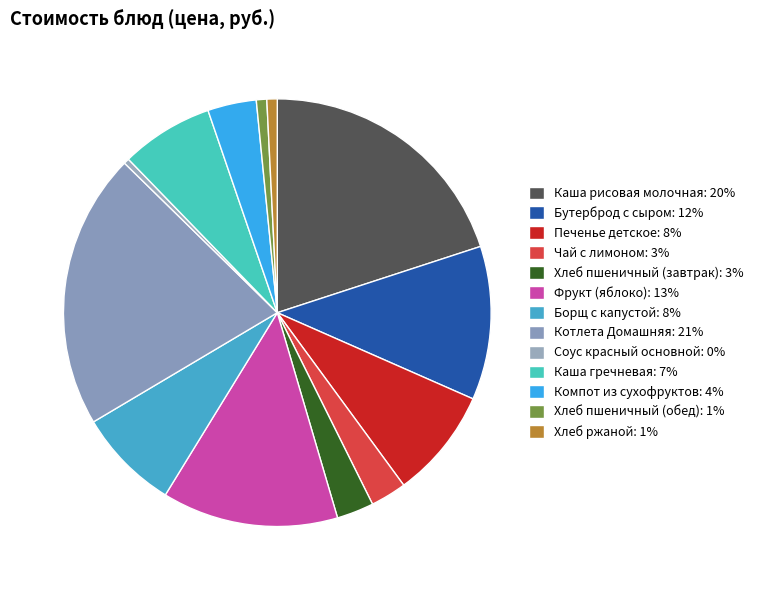

Count the number of slices in the pie.

13